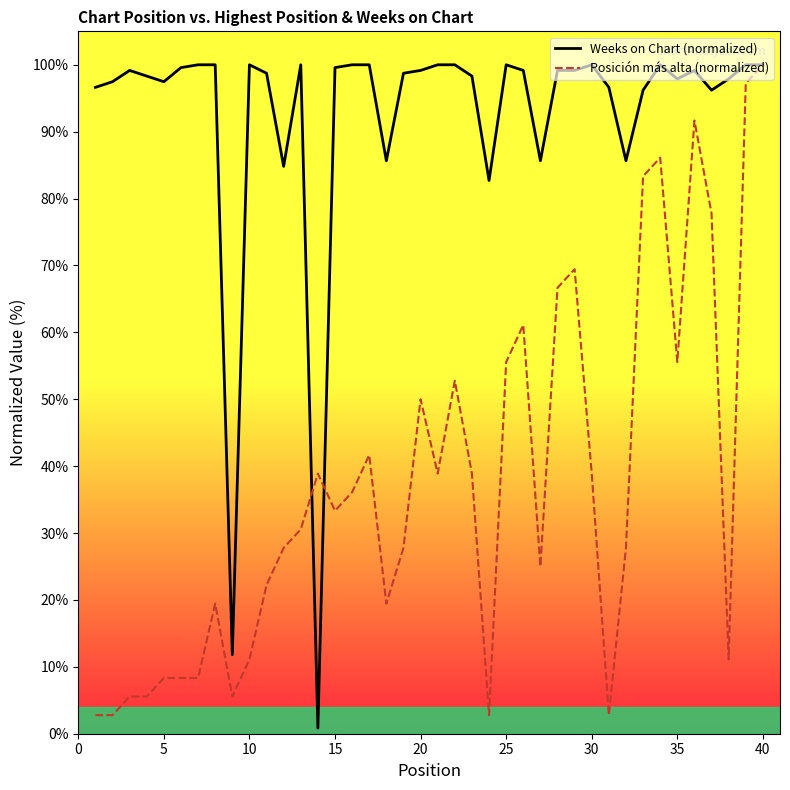

Count the number of data series in this chart.

2